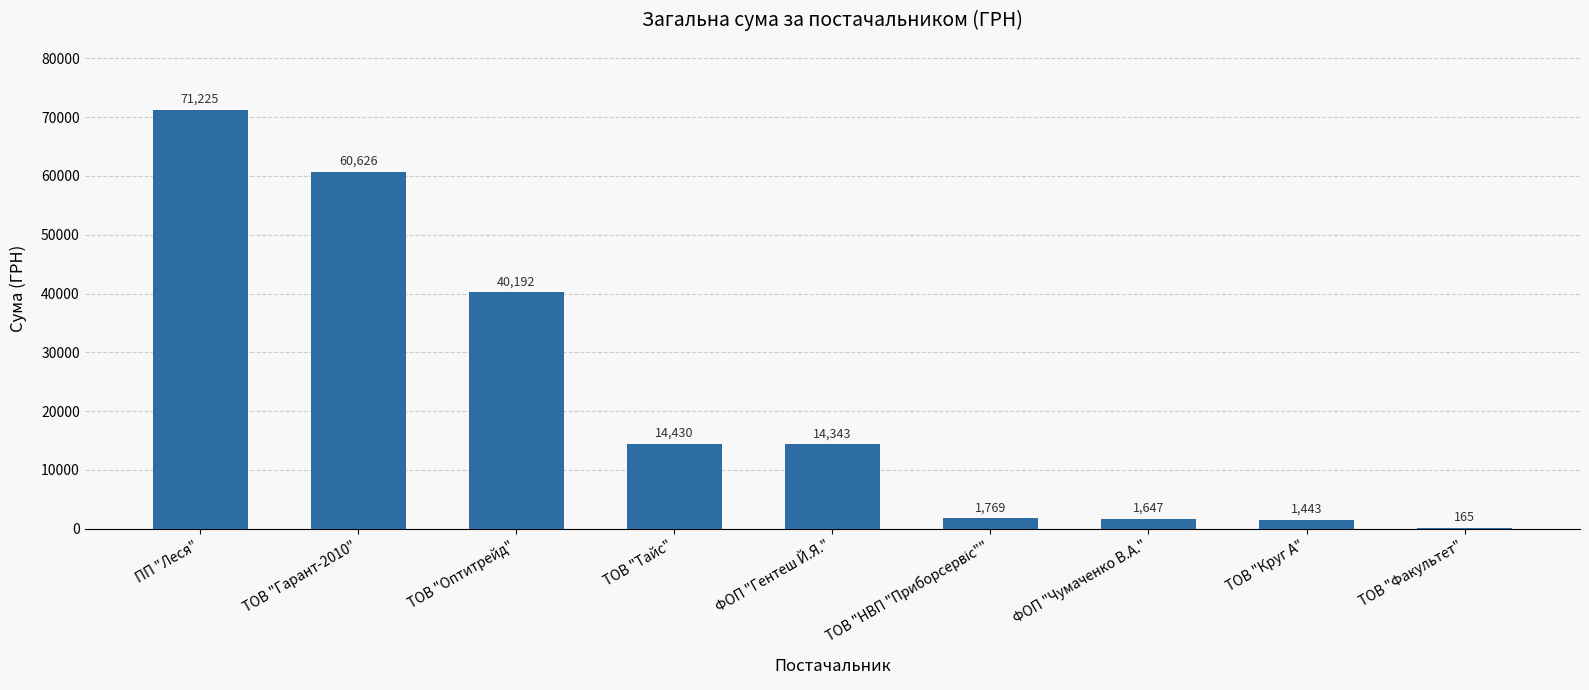

What is the greatest value displayed?

71225.4